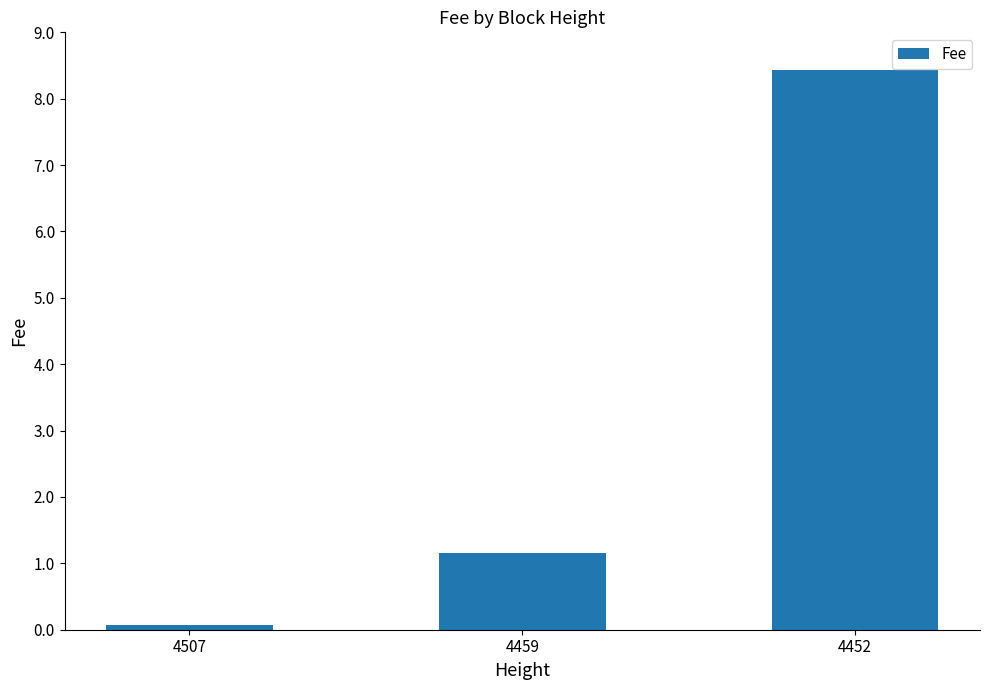

What is the difference between the values at 4452 and 4507?

8.4